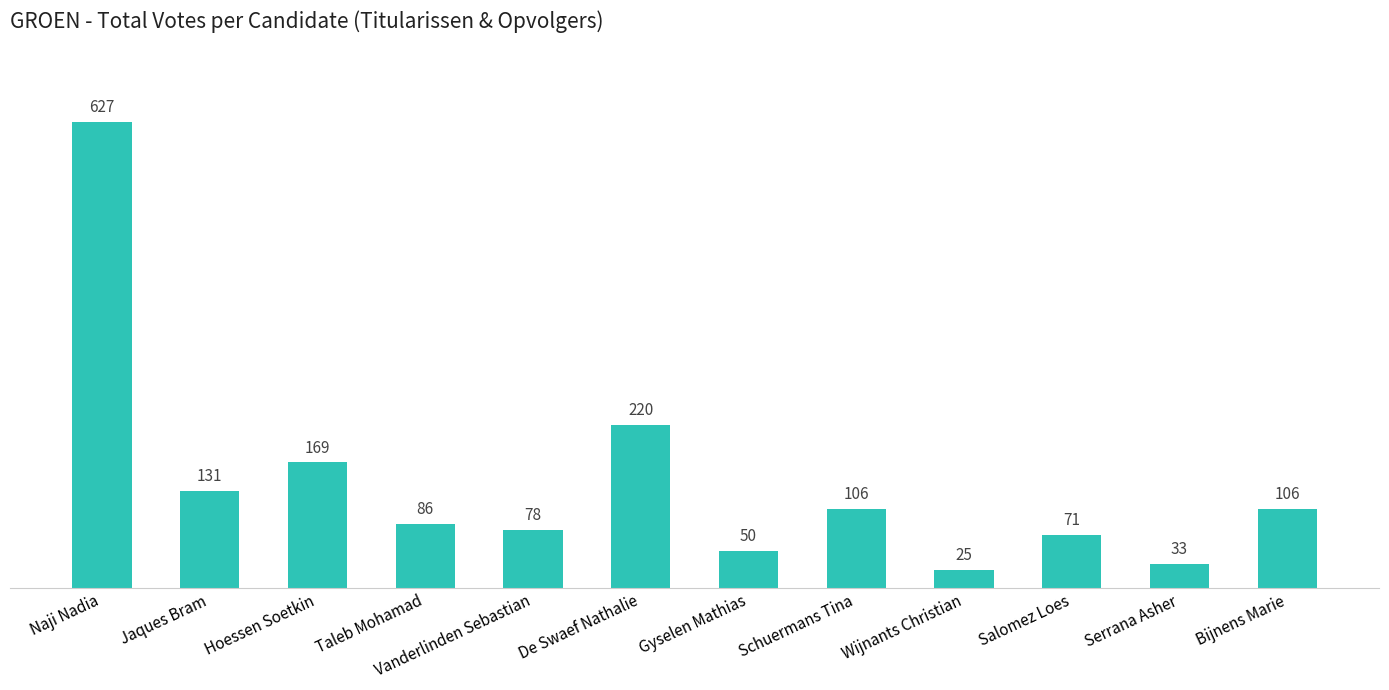

Reading left to right, transcribe all the data shown in this chart.

627	131	169	86	78	220	50	106	25	71	33	106